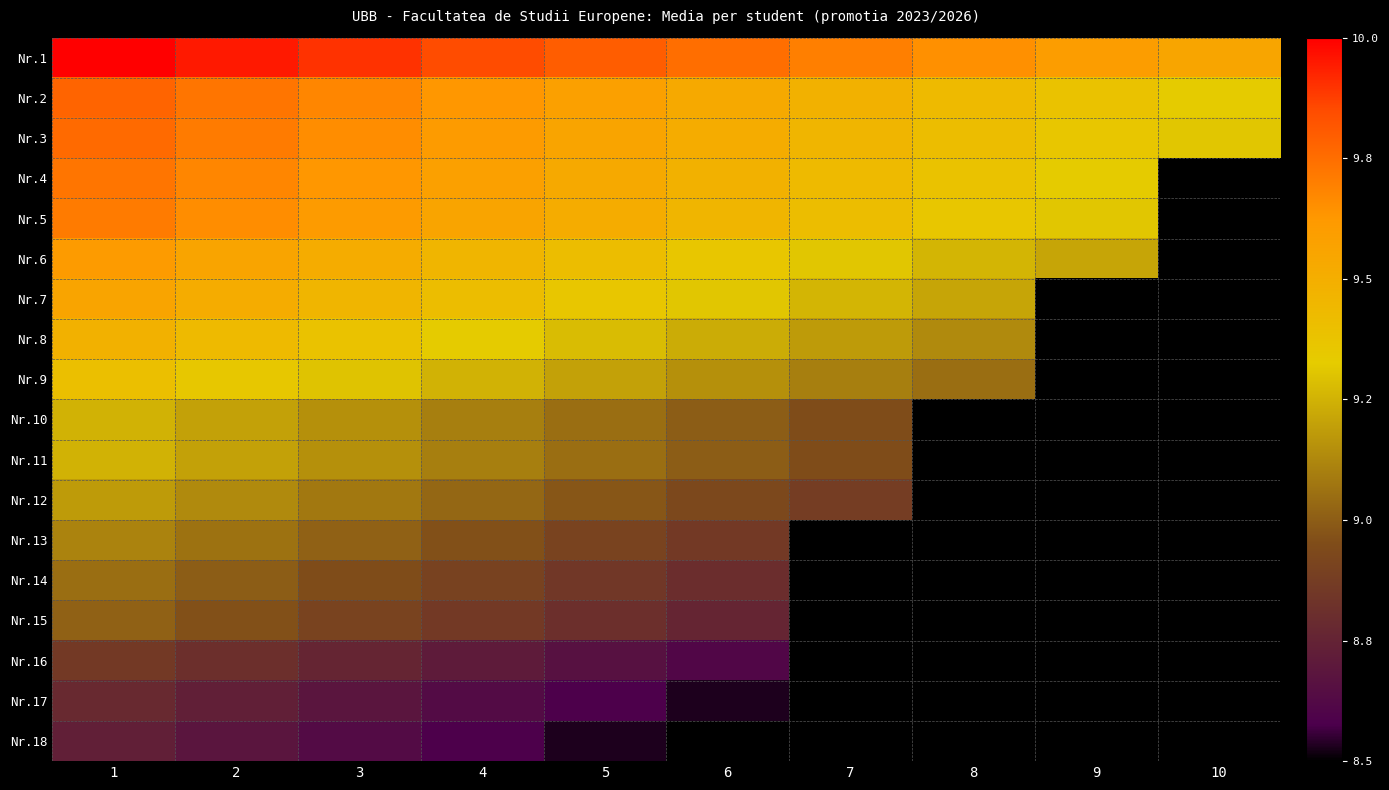

What is the difference between the maximum and minimum values in the Nr.5 series?

0.4